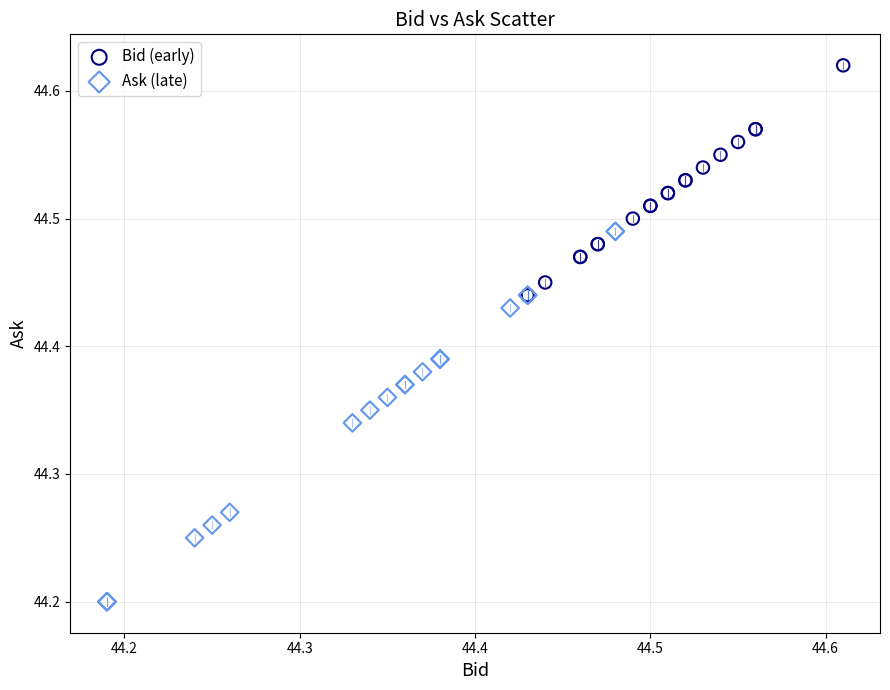

Which series reaches the minimum Y coordinate?

Ask (late)